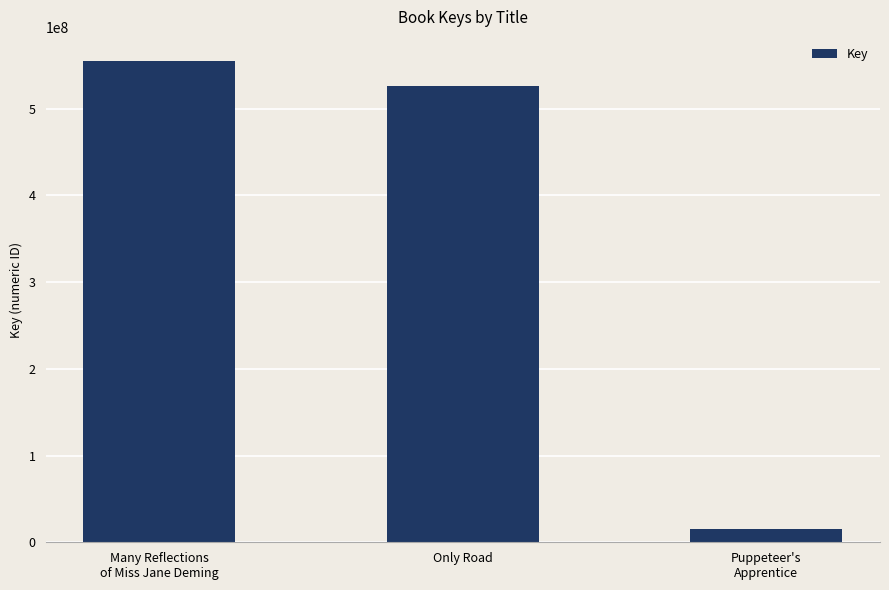

List the labels in order of value, largest first.

Many Reflections
of Miss Jane Deming, Only Road, Puppeteer's
Apprentice